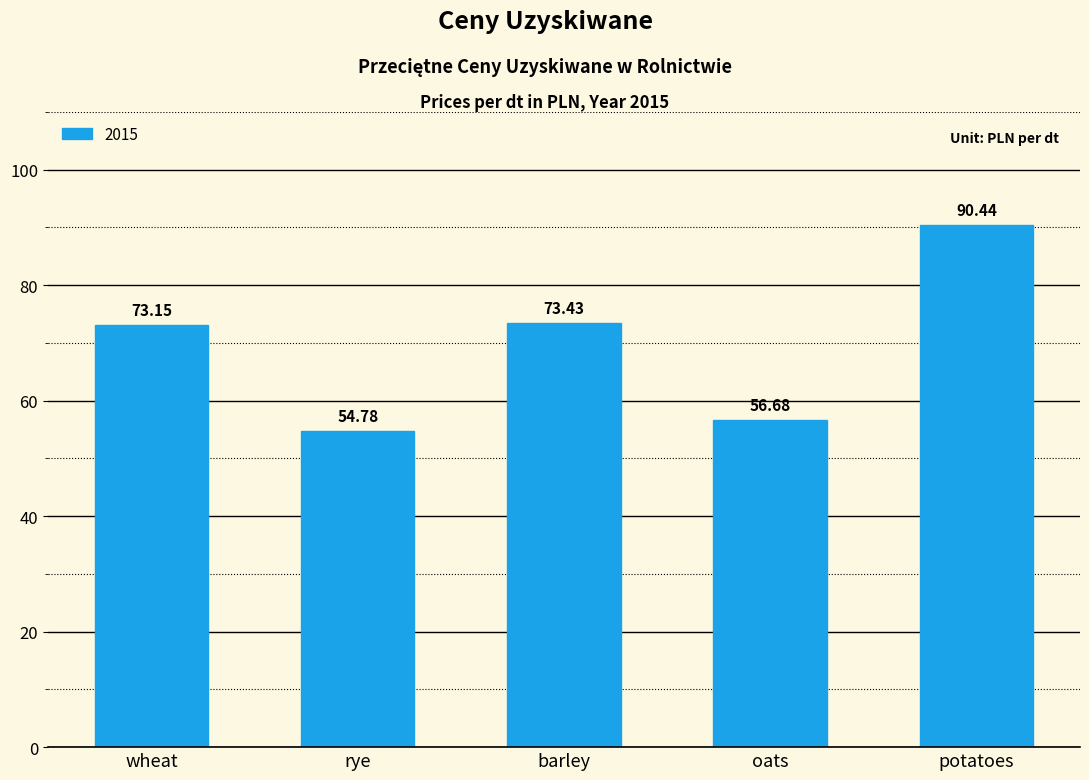

What is the minimum value shown in the chart?

54.8